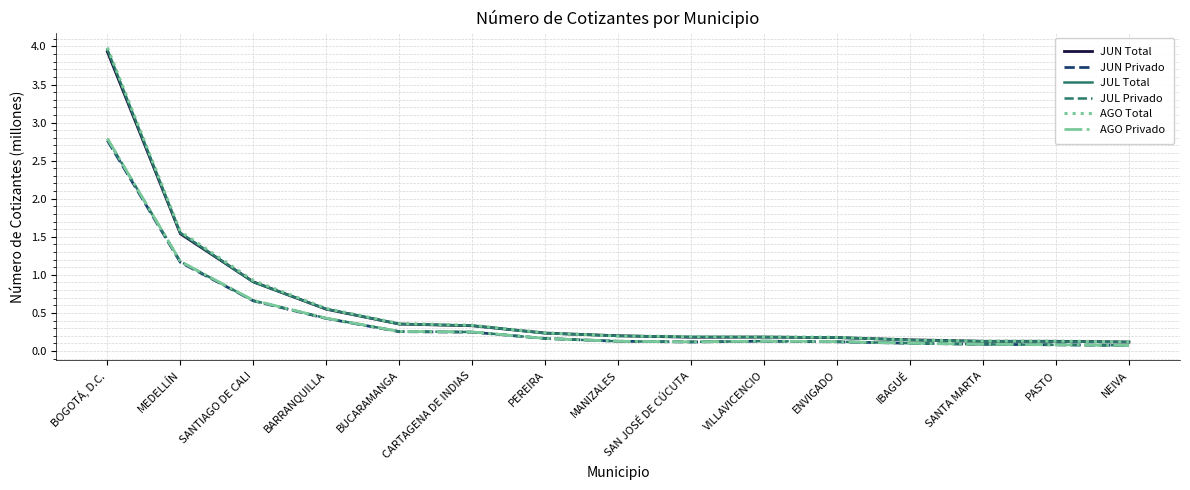

At which category is the sum across all series the highest?

BOGOTÁ, D.C.